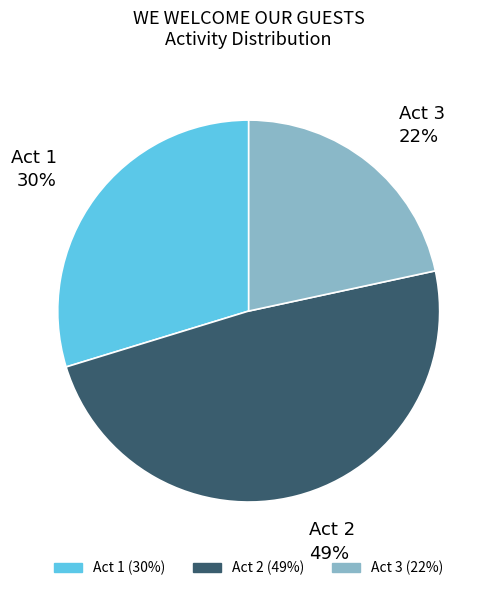

Is the sum of Act 2 and Act 1 greater than half?

Yes